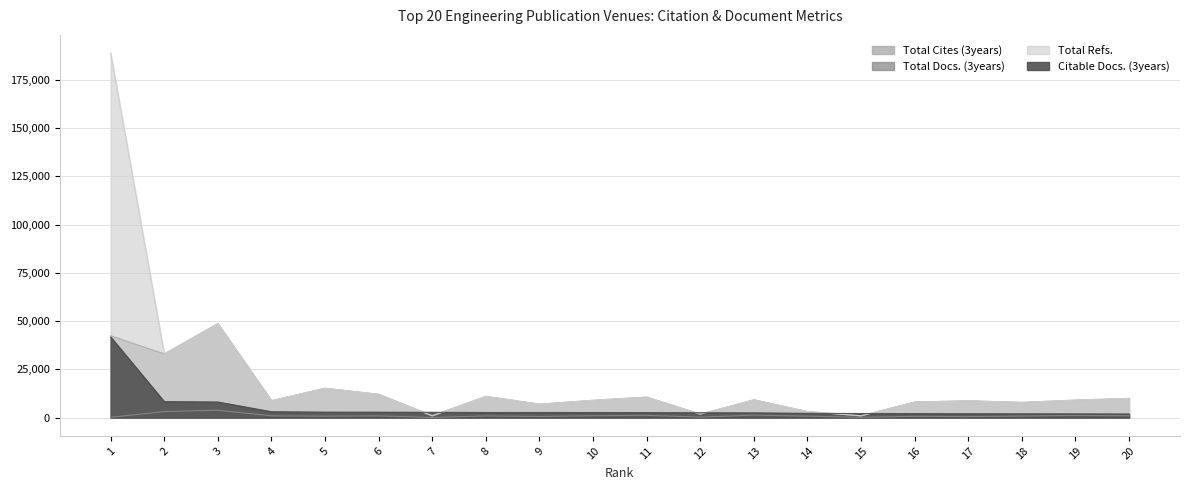

Is the value of Citable Docs. (3years) at 17 greater than the value of Total Docs. (3years) at 12?

Yes